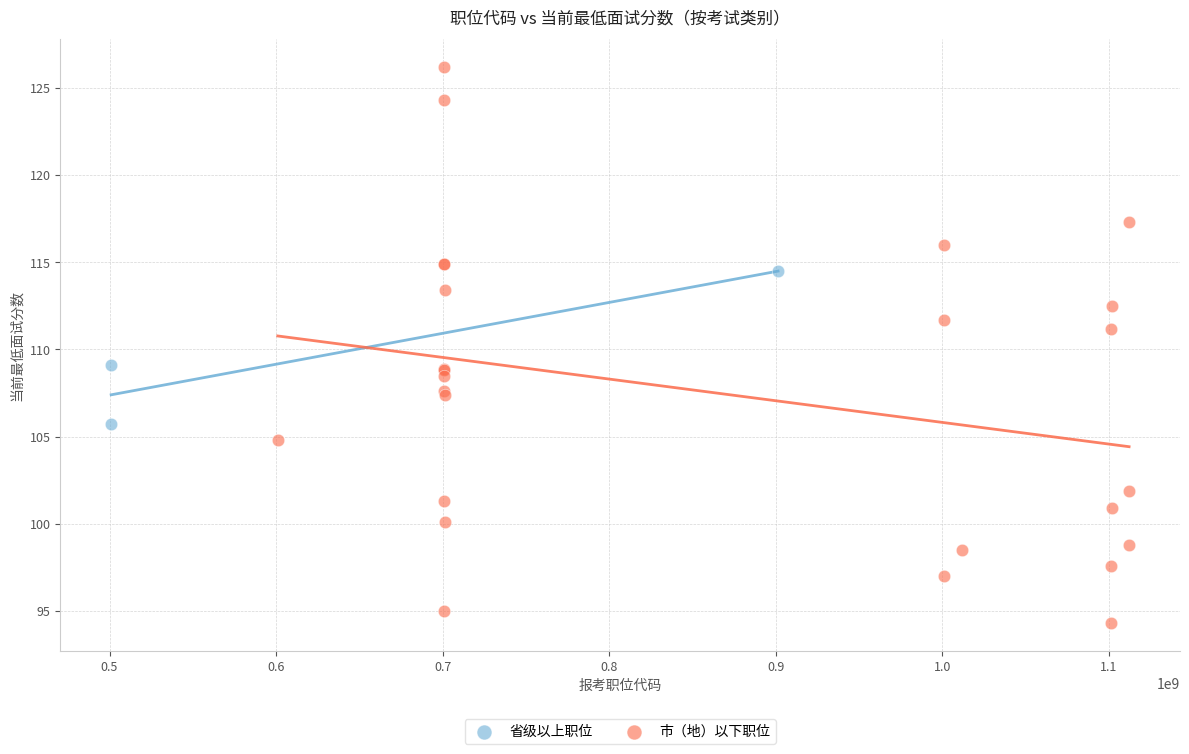

Which series contains the highest Y value?

市（地）以下职位